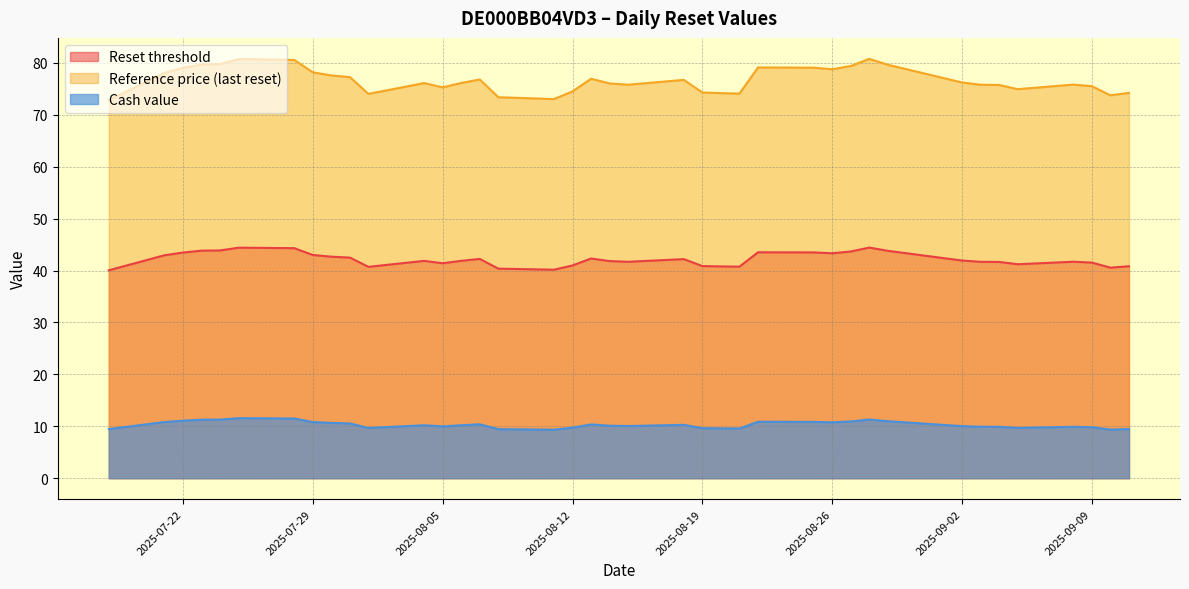

True or false: Cash value and Reset threshold intersect in this chart.

False